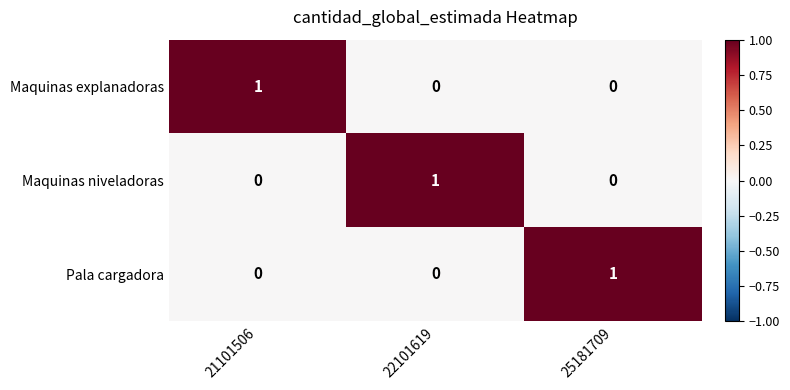

Which category has the highest value in the Maquinas explanadoras series?

21101506